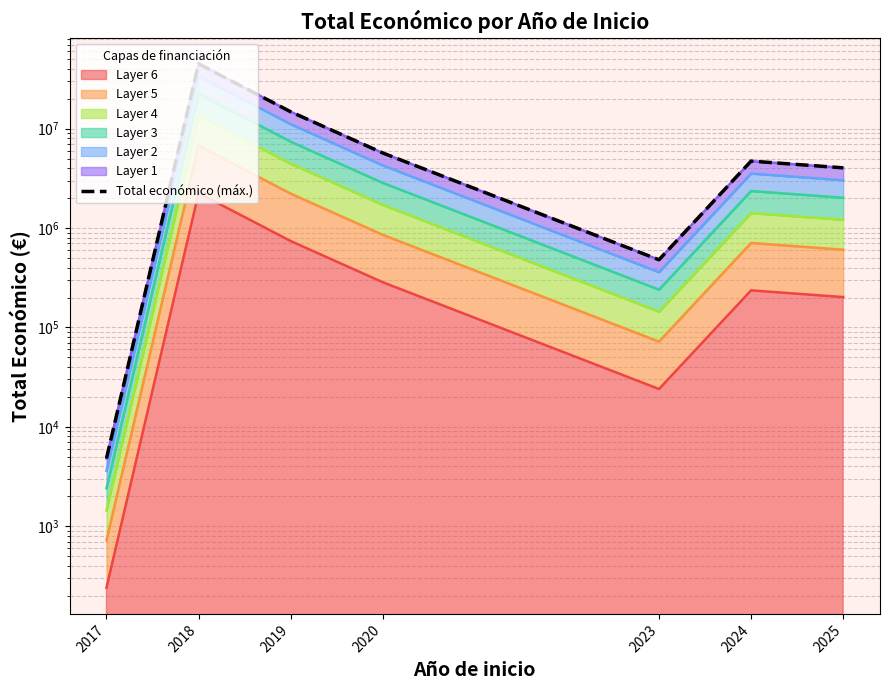

True or false: the data has more than 1 interior local peaks.

True